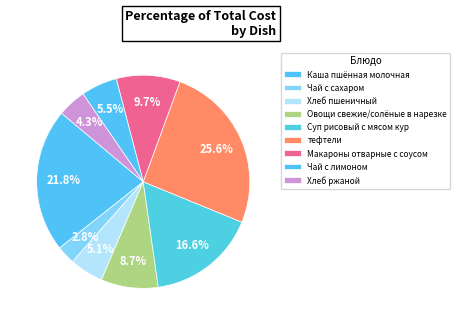

What percentage is the Каша пшённая молочная slice, to the nearest percent?

22%